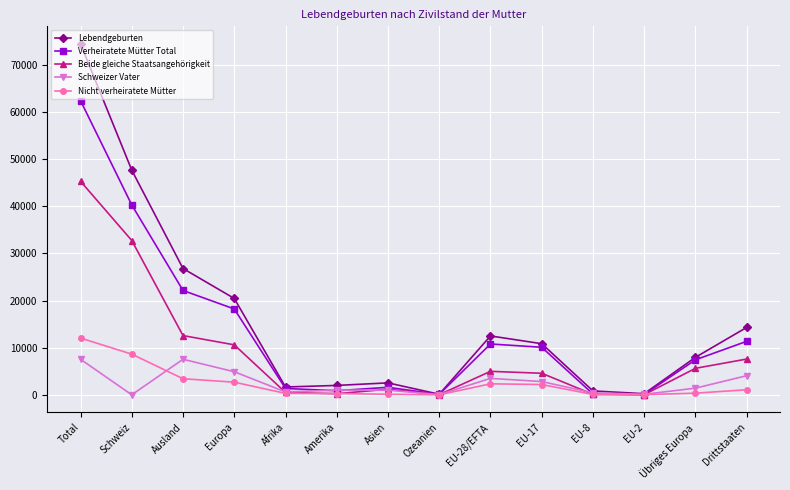

What is the label of the 3rd point from the left?

Ausland